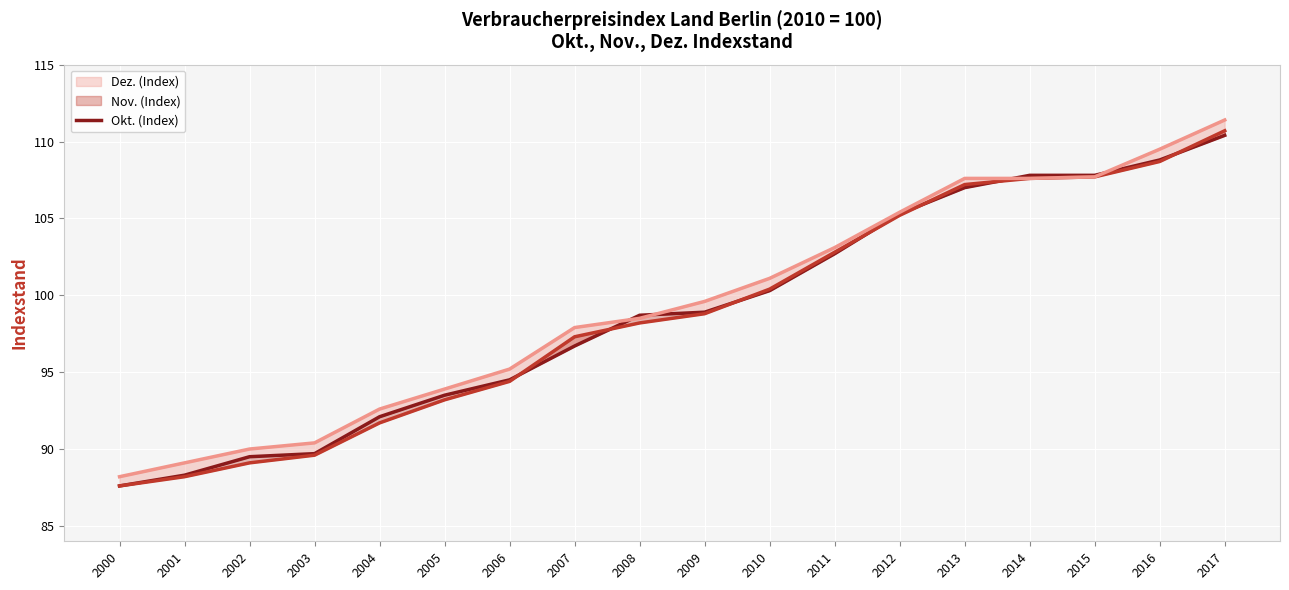

After their last crossing, which series has the higher values: Okt. (Index) or Dez. (Index)?

Dez. (Index)